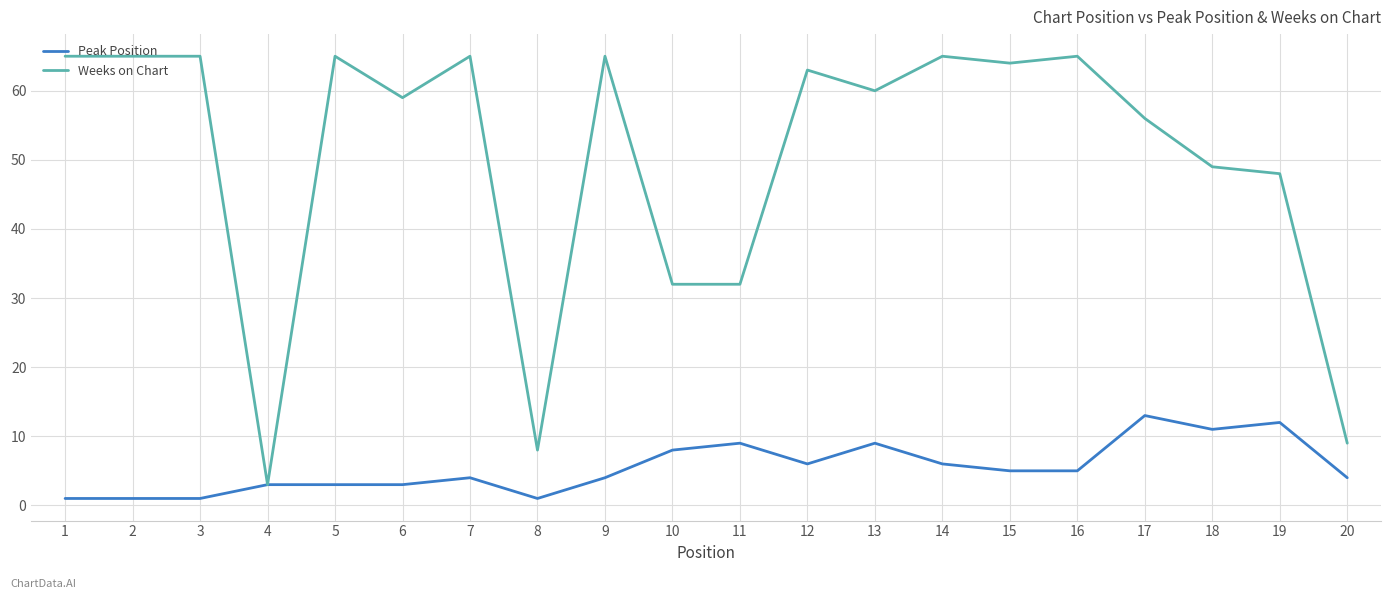

What is the total value across all series at 3?

66